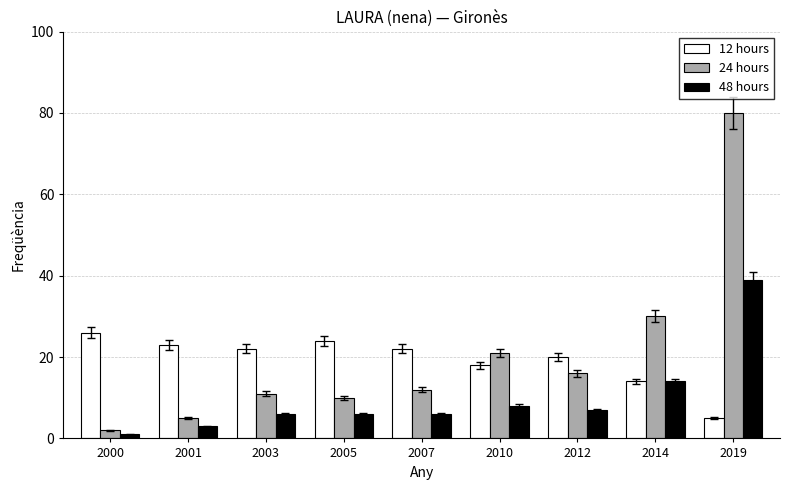

Read the 12 hours value at 2003, to the nearest 10.

20